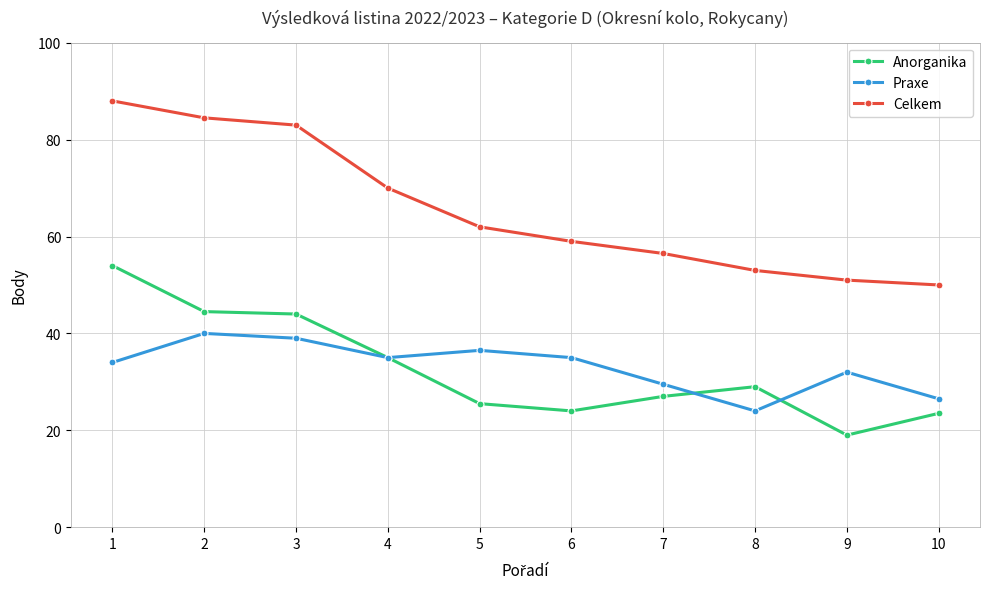

Reading right to left, transcribe all the data shown in this chart.

Anorganika: 10=23.5	9=19.0	8=29.0	7=27.0	6=24.0	5=25.5	4=35.0	3=44.0	2=44.5	1=54.0
Praxe: 10=26.5	9=32.0	8=24.0	7=29.5	6=35.0	5=36.5	4=35.0	3=39.0	2=40.0	1=34.0
Celkem: 10=50.0	9=51.0	8=53.0	7=56.5	6=59.0	5=62.0	4=70.0	3=83.0	2=84.5	1=88.0